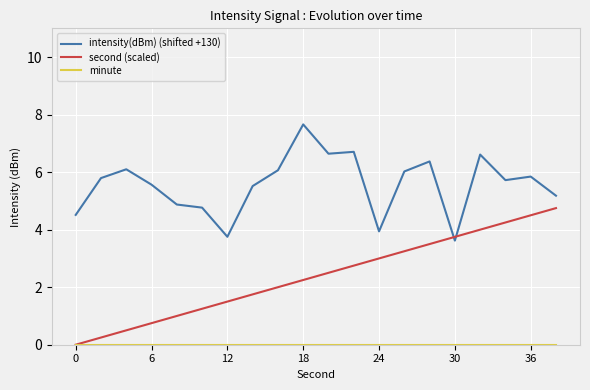

How many lines are shown in the chart?

3